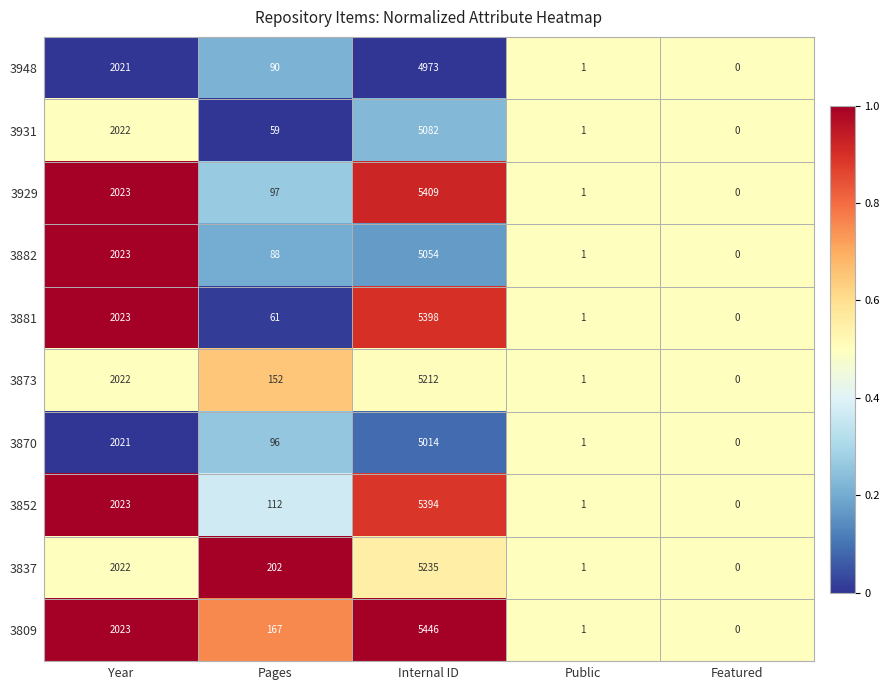

Rank the series by their maximum value, from lowest to highest.

3948, 3870, 3882, 3931, 3873, 3837, 3852, 3881, 3929, 3809